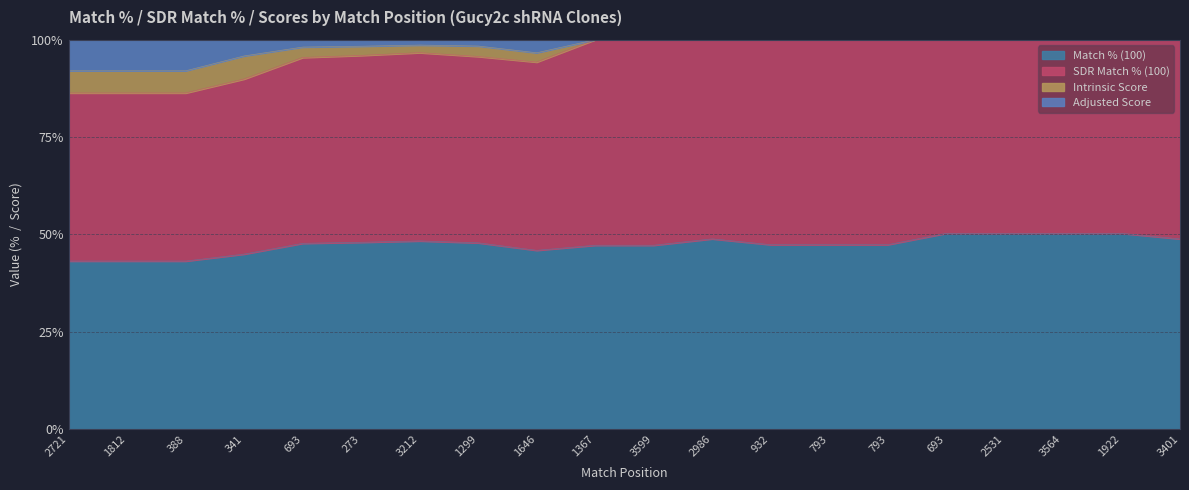

What are all the series names shown in the legend?

Match % (100), SDR Match % (100), Intrinsic Score, Adjusted Score